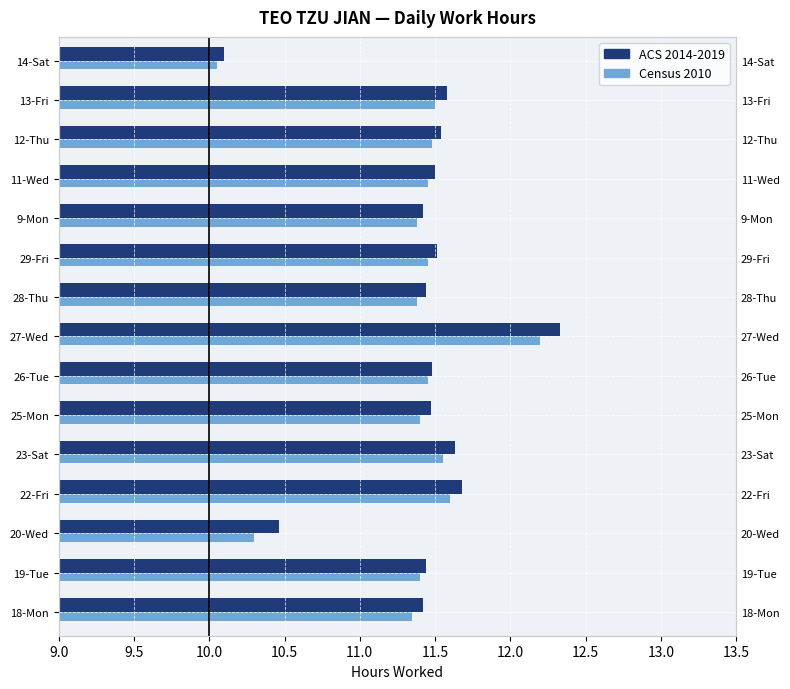

How many bars are there in total?

30